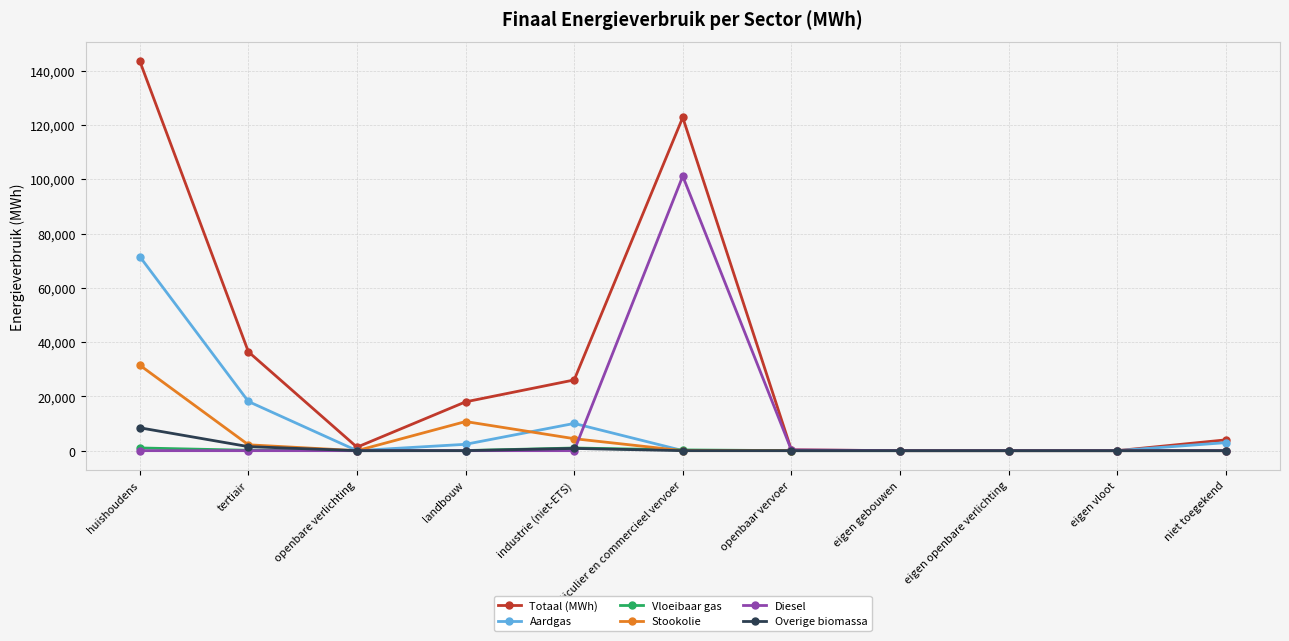

At which category is the sum across all series the highest?

huishoudens